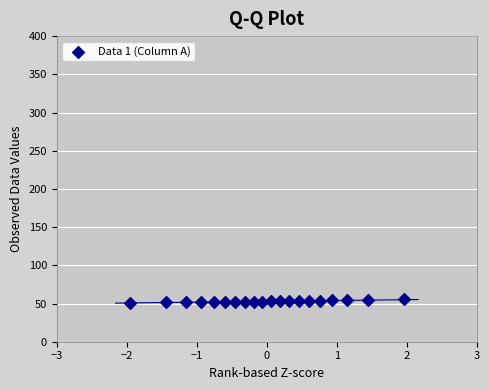

What is the range of Y values (max minus min)?

4.2